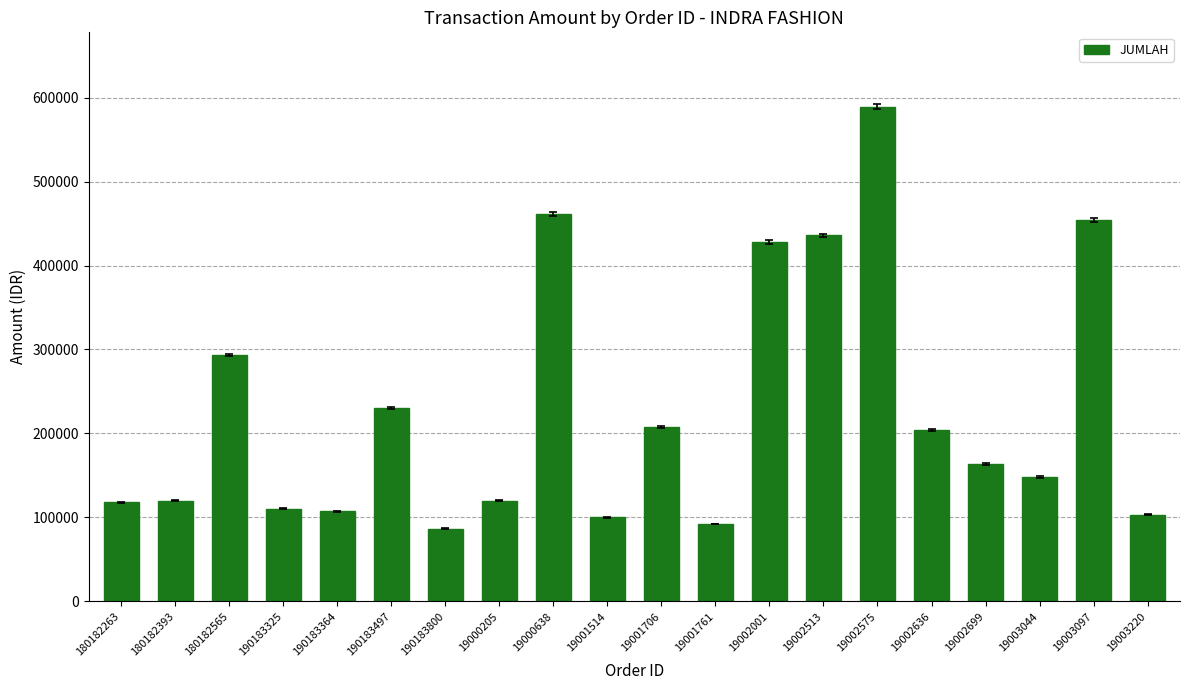

How many data points are less than 163625?

10